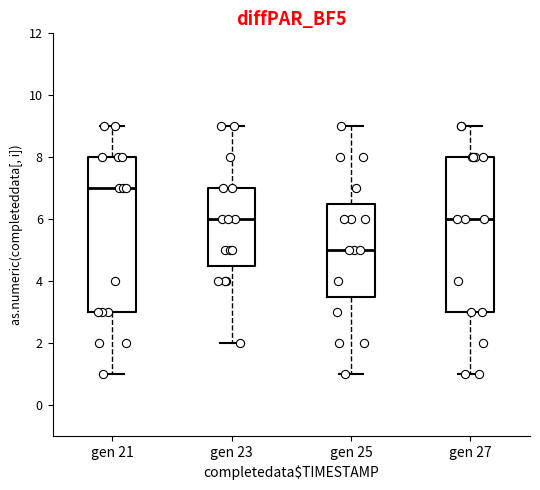

Reading left to right, read every box against the y-axis: the position of its median line, the range the box covers, and the ends of its whiskers. The values are not printed on the chart, so give them approximately, as read against the axis.

gen 21: median 7.0, box 3.0 to 8.0, whiskers 1.0 to 9.0
gen 23: median 6.0, box 4.6 to 7.0, whiskers 2.0 to 9.0
gen 25: median 5.0, box 3.6 to 6.6, whiskers 1.0 to 9.0
gen 27: median 6.0, box 3.0 to 8.0, whiskers 1.0 to 9.0